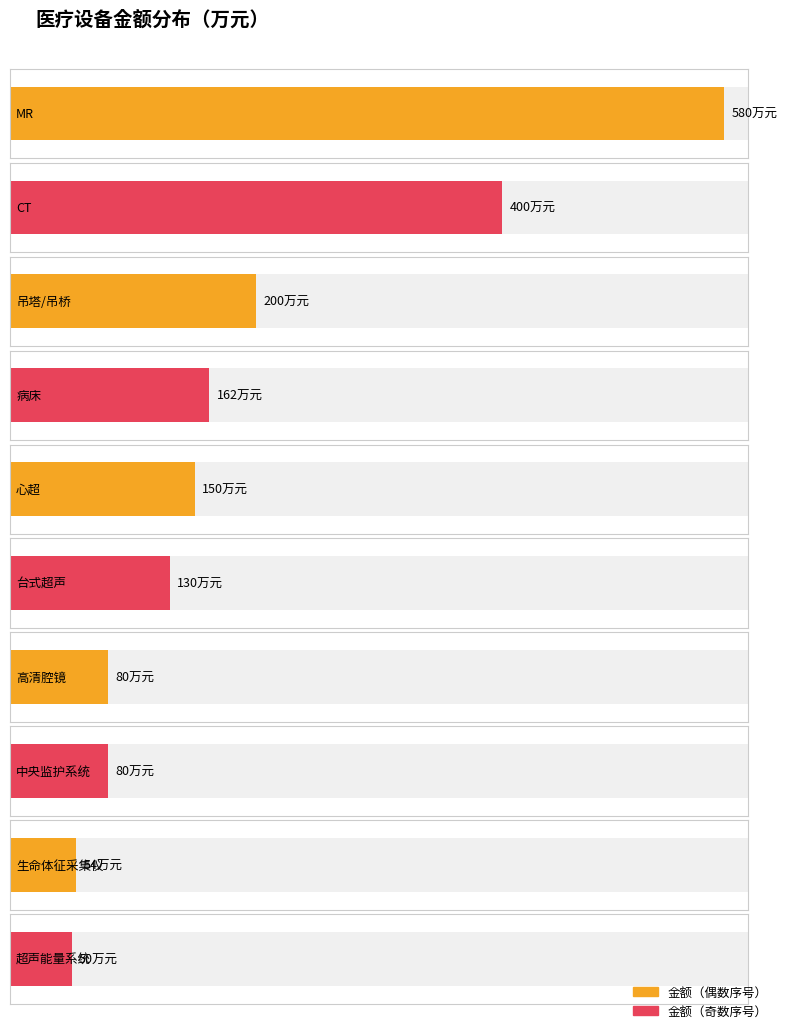

List the labels in order of value, largest first.

MR, CT, 吊塔/吊桥, 病床, 心超, 台式超声, 高清腔镜, 中央监护系统, 生命体征采集仪, 超声能量系统